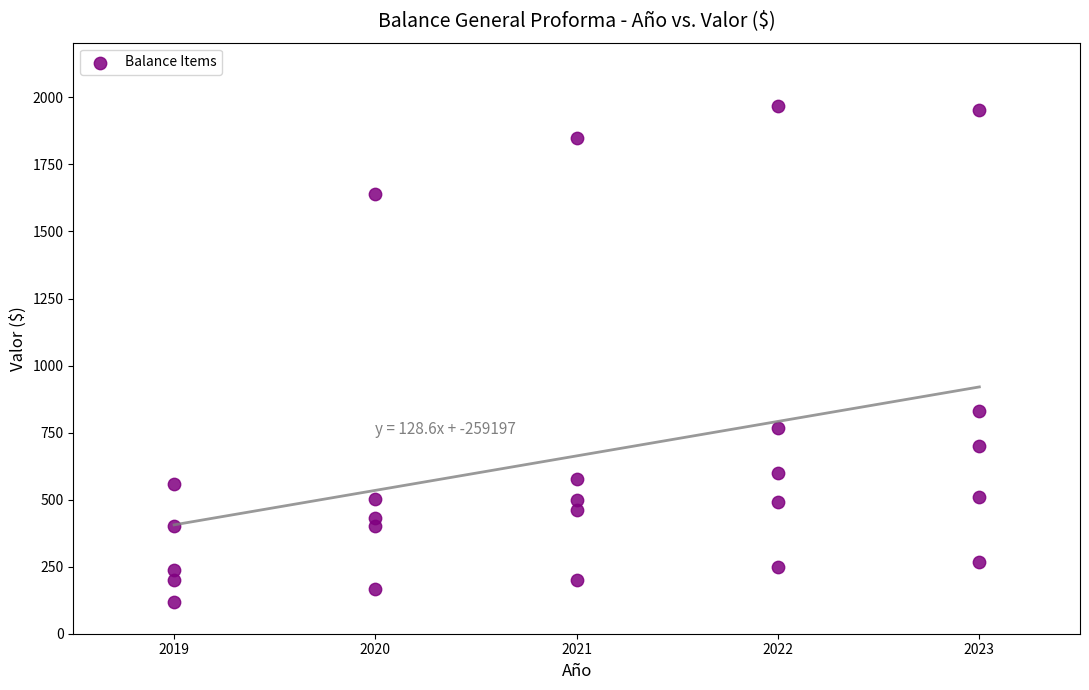

What Y value in the scatter plot is closest to 1044?

832